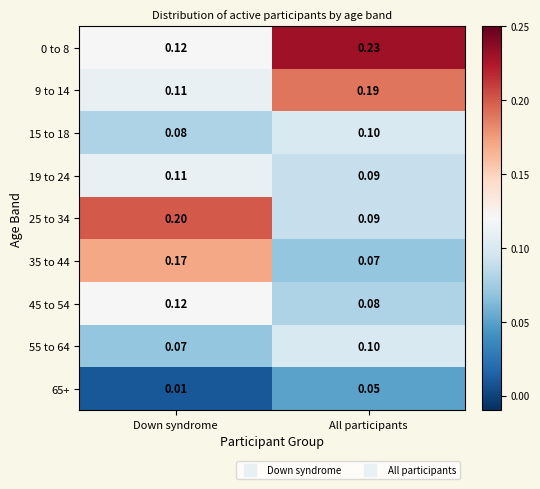

At which label is 45 to 54 closest to 0?

All participants